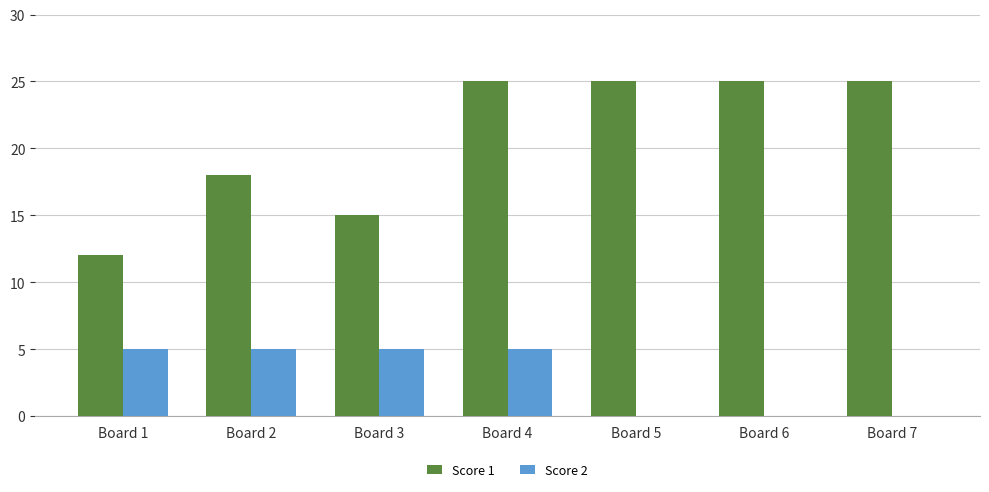

Between Board 1 and Board 5, which series saw the biggest shift?

Score 1